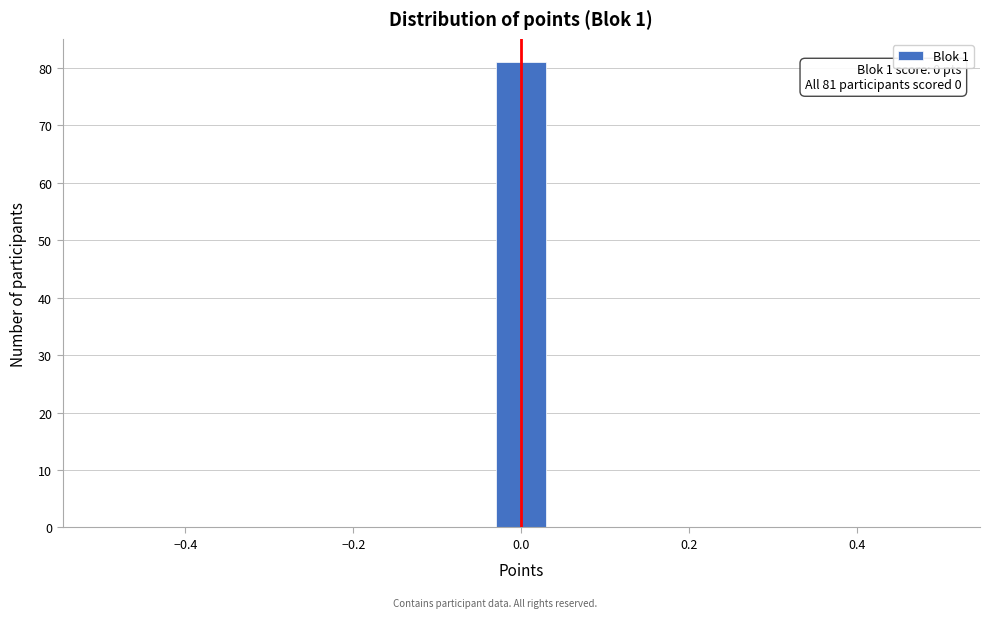

Read against the x-axis, roughly where is the centre of the tallest bar?

0.00